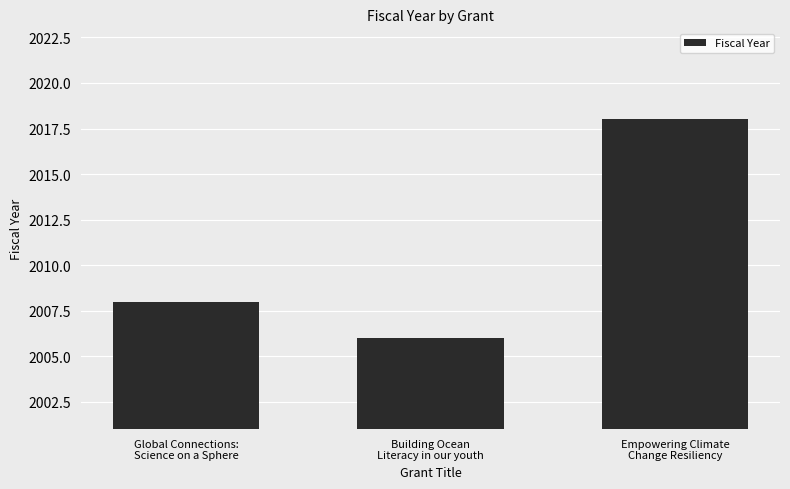

What is the value of the 3rd bar from the left?

2018